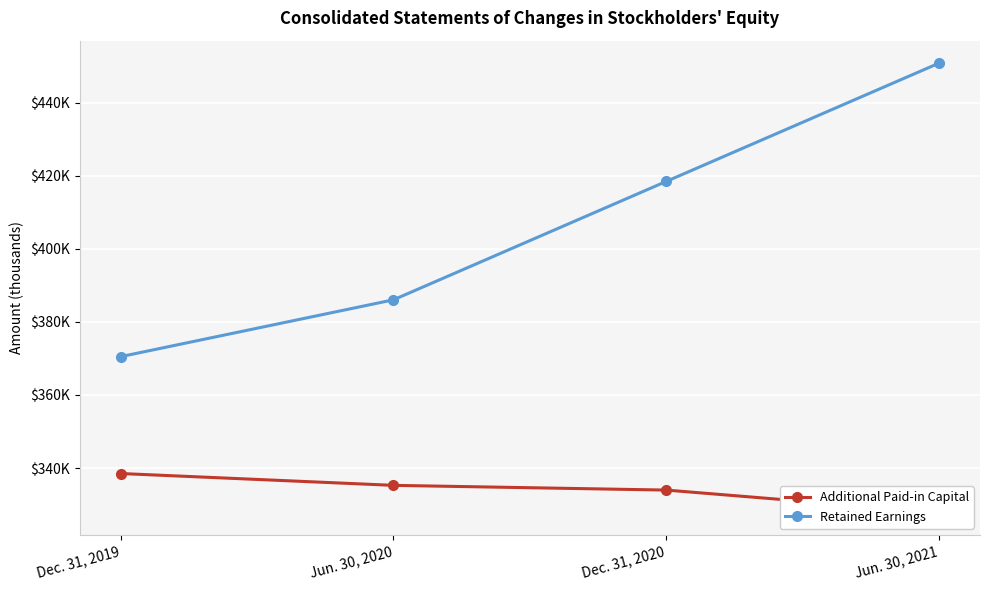

How many lines are shown in the chart?

2